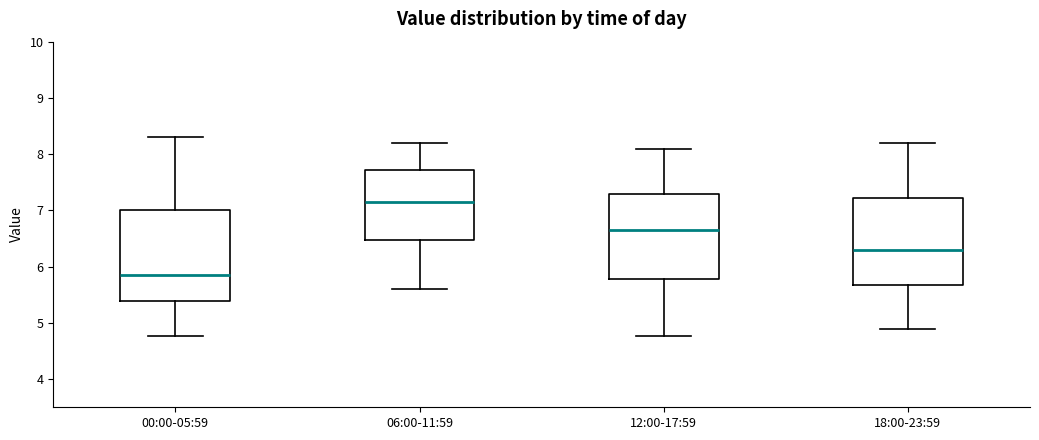

Which box has the lowest median line?

00:00-05:59